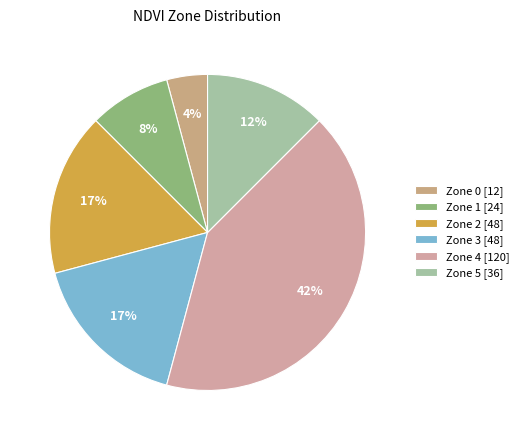

Is it true that Zone 2 is 17% of the pie?

True